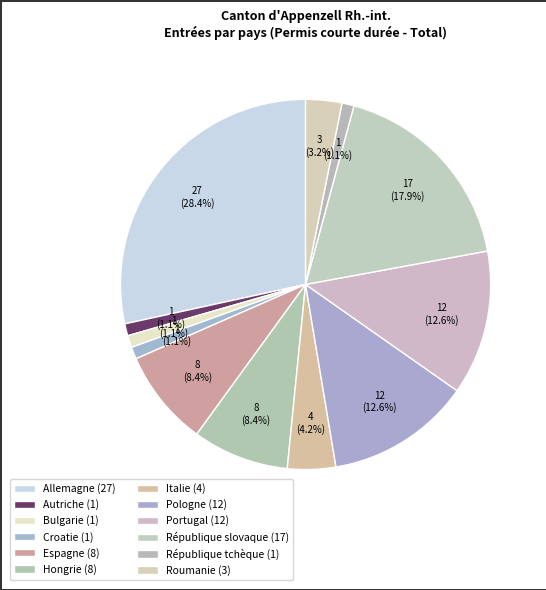

Does any single category account for the majority?

No